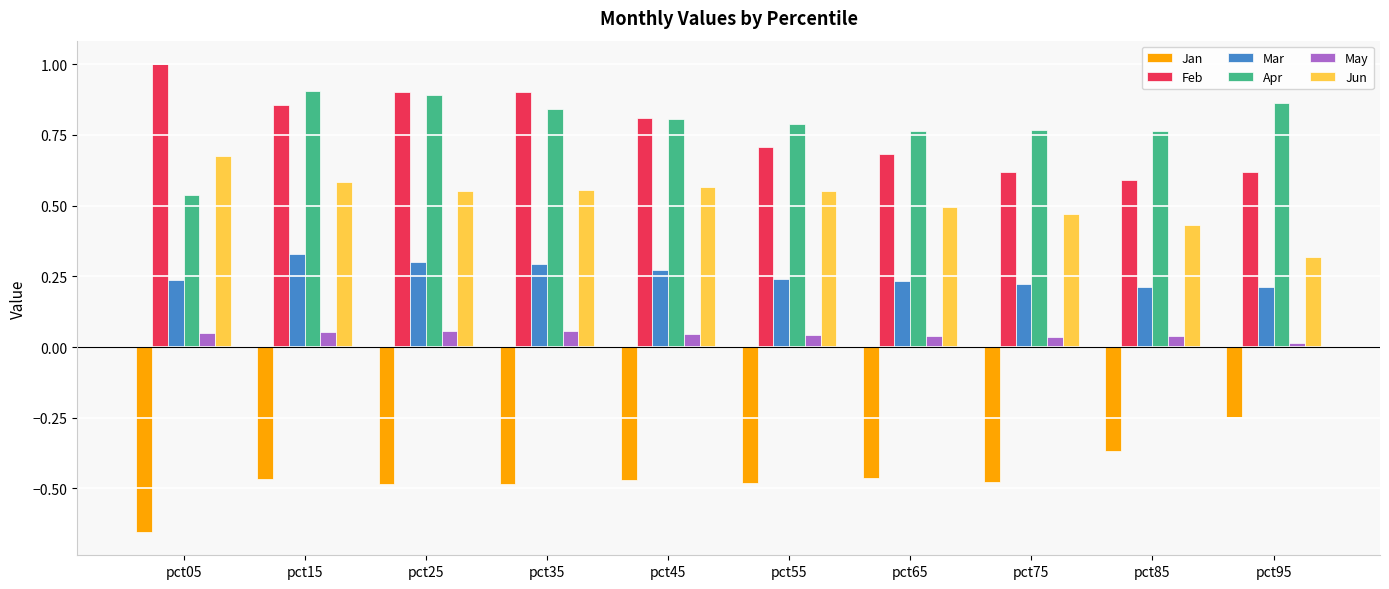

Where is Jan nearest to the value 0?

pct95